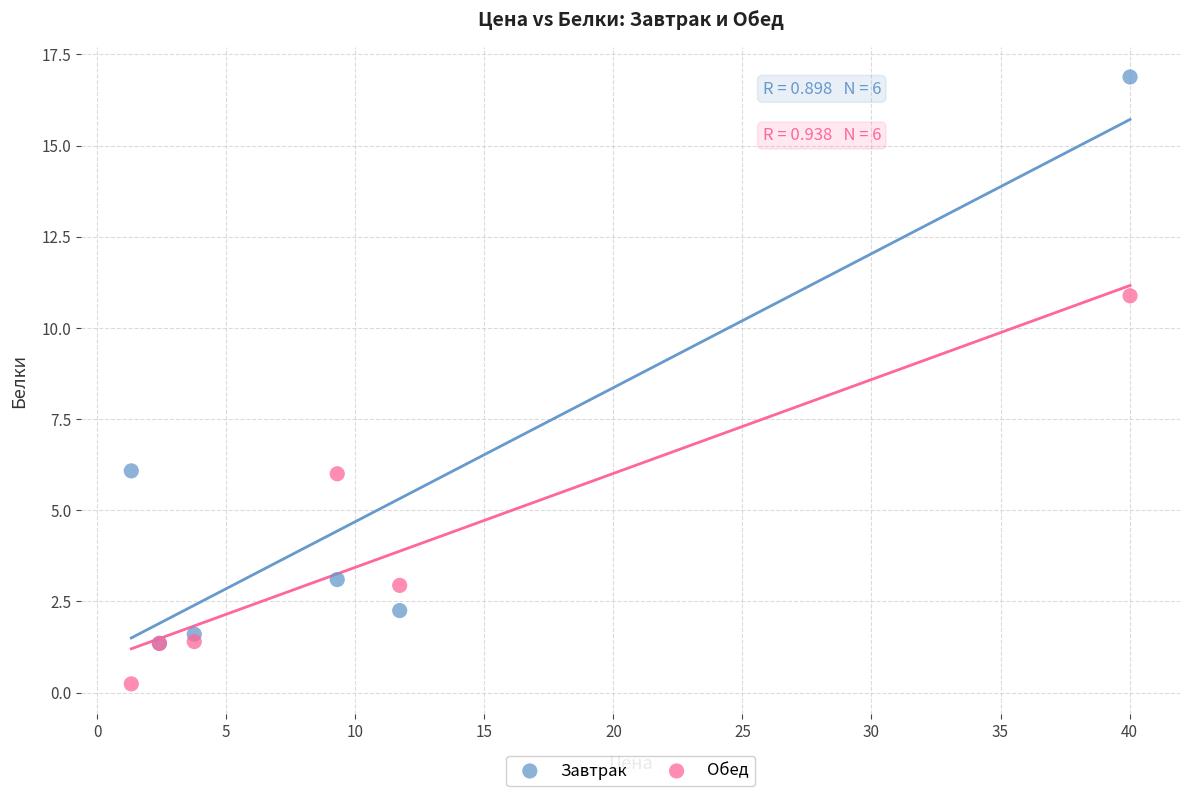

In the Завтрак series, what Y value is closest to 9?

6.1